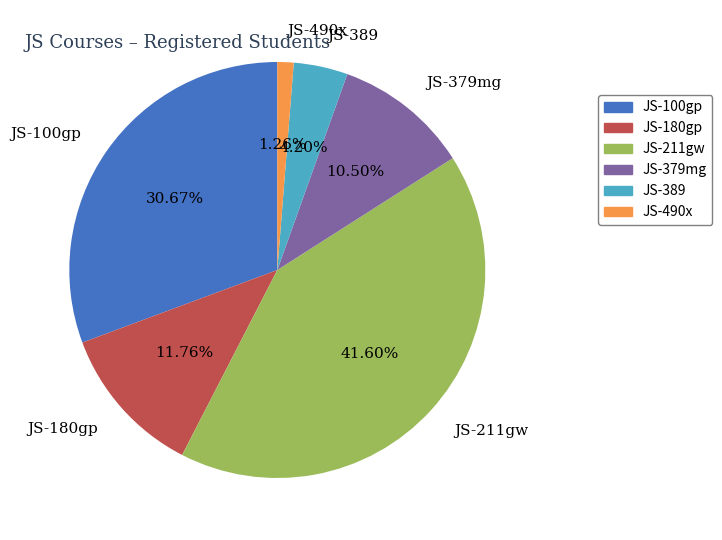

Which slice is the smallest?

JS-490x